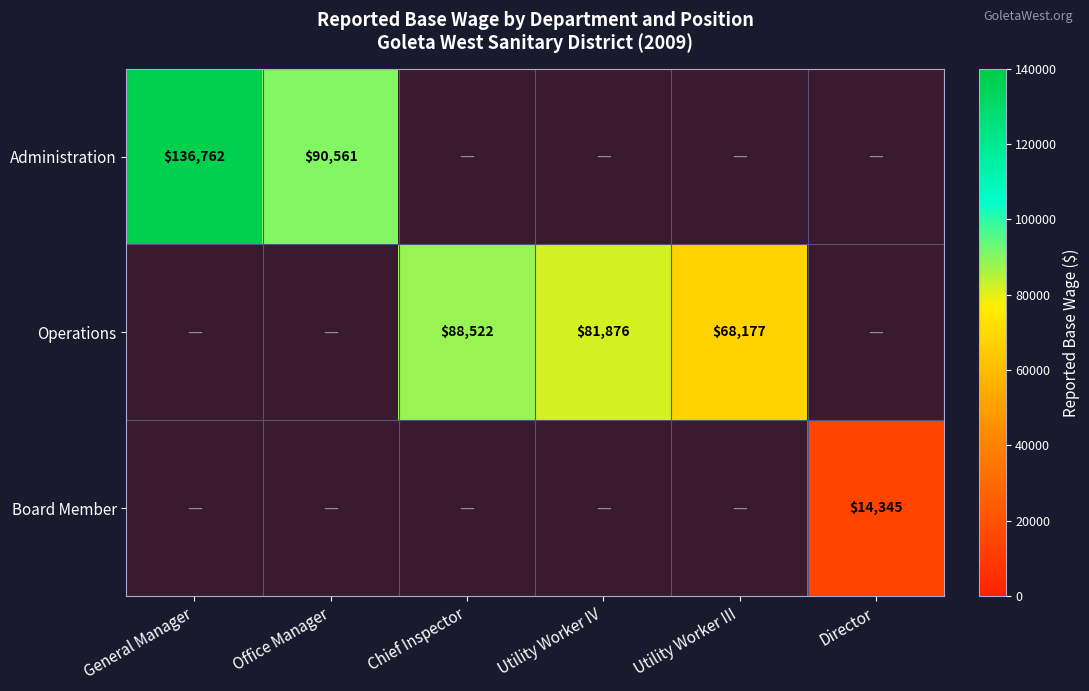

At how many categories does at least one series exceed 59401?

5